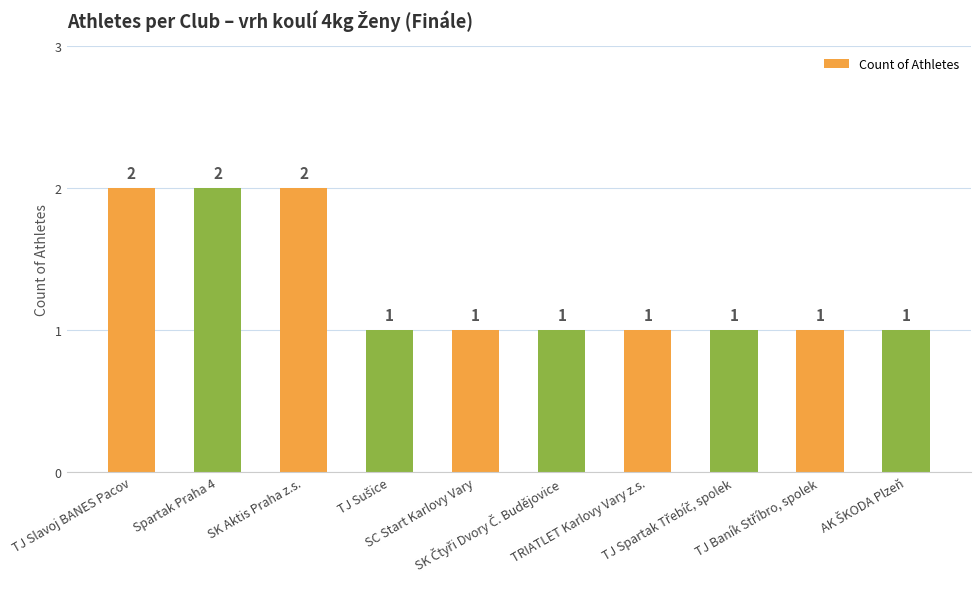

What is the label of the 4th bar from the right?

TRIATLET Karlovy Vary z.s.